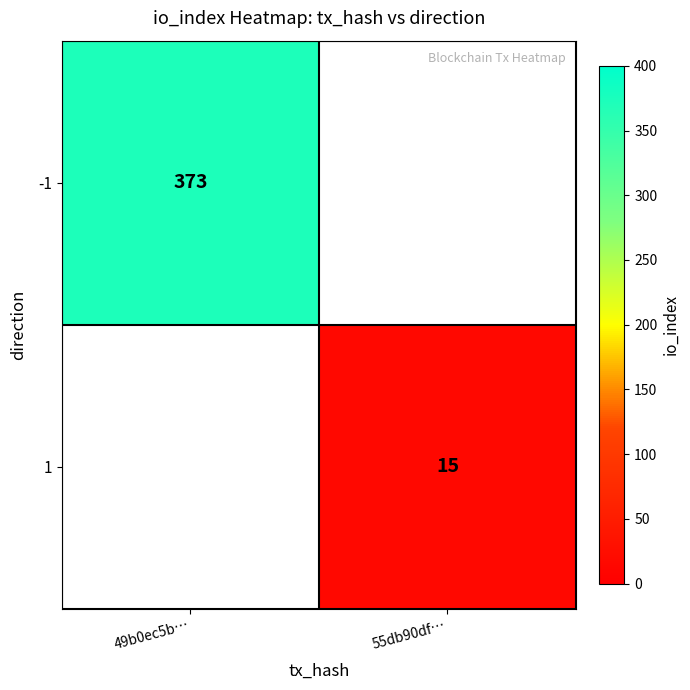

The -1 series shows 373 at 49b0ec5b…. True or false?

True